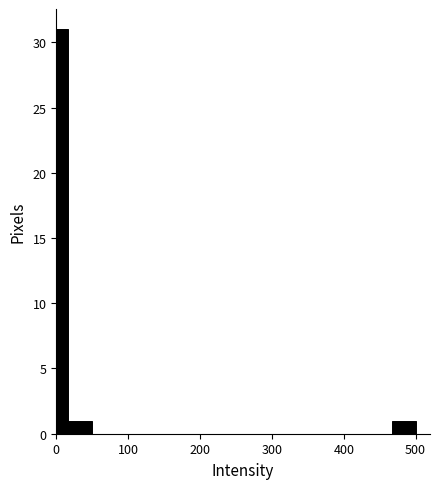

Read against the x-axis, roughly where is the centre of the tallest bar?

10